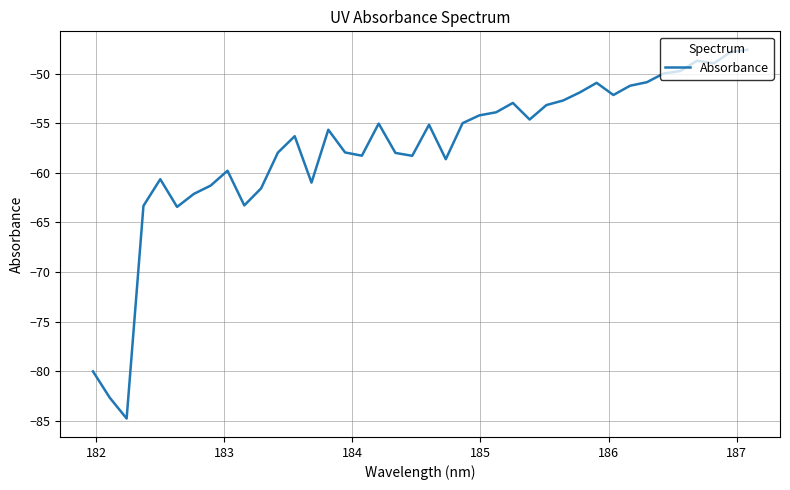

What is the minimum value shown in the chart?

-84.8